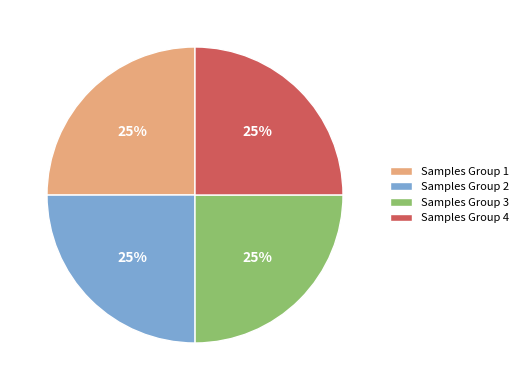

To the nearest percent, what percentage of the pie is Samples Group 4?

25%